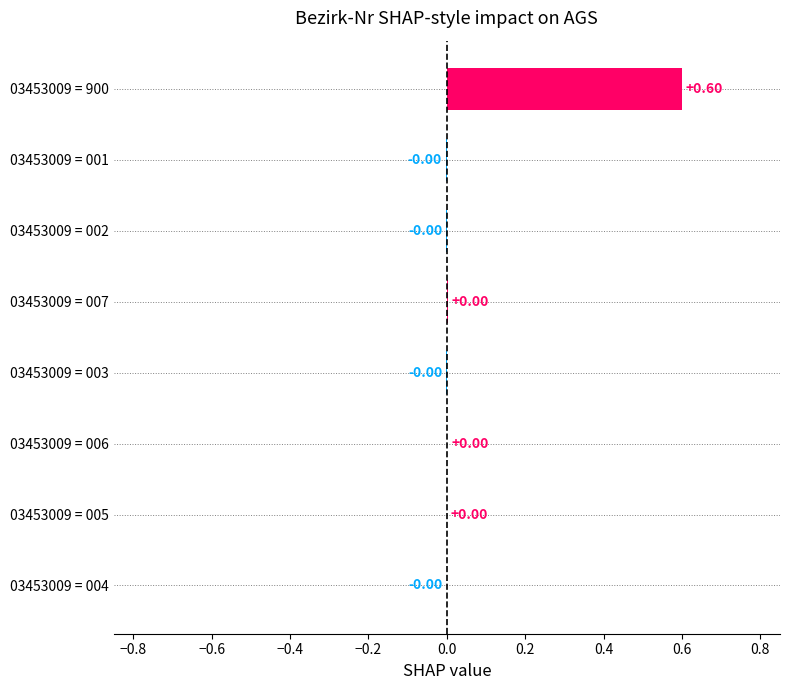

Which has a higher value, 03453009 = 900 or 03453009 = 005?

03453009 = 900